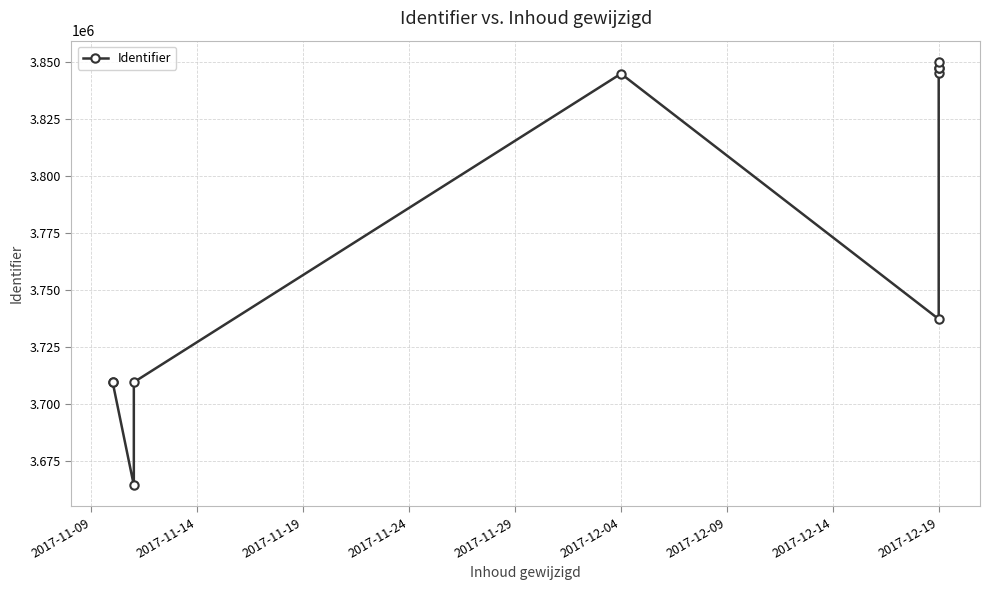

What is the minimum value shown in the chart?

3664578